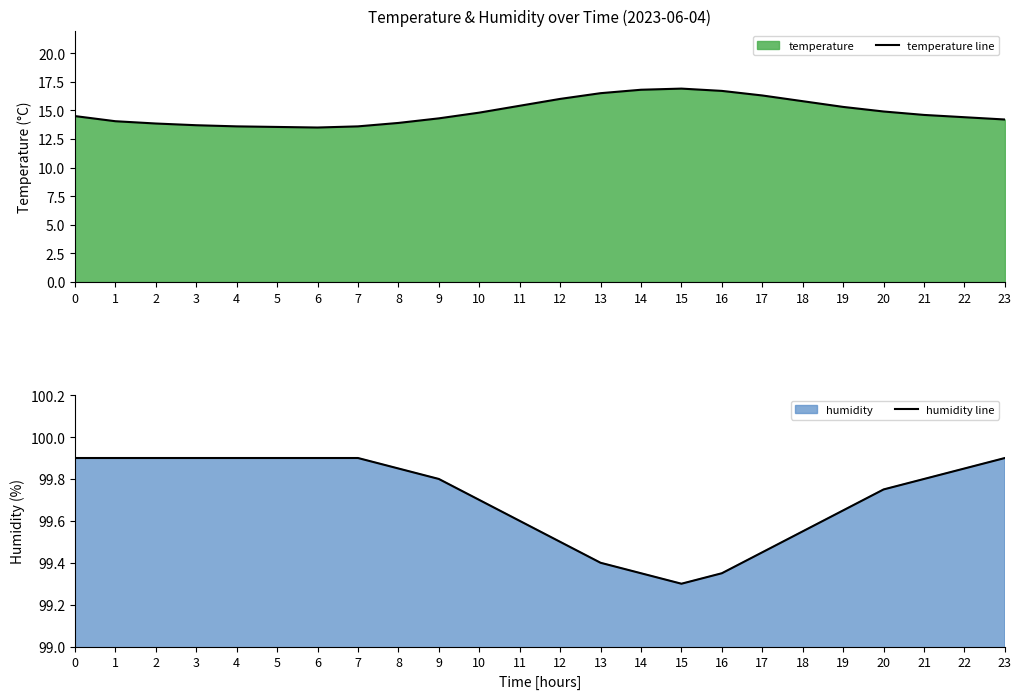

What is the sum of the humidity line values at 0 and 9?

199.7